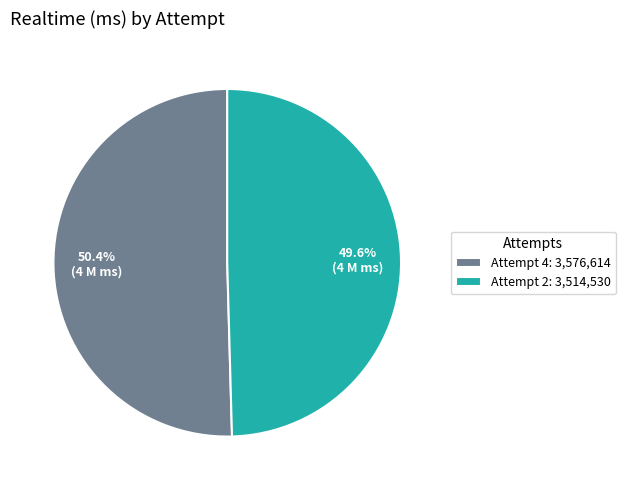

Which slice is the smallest?

Attempt 2